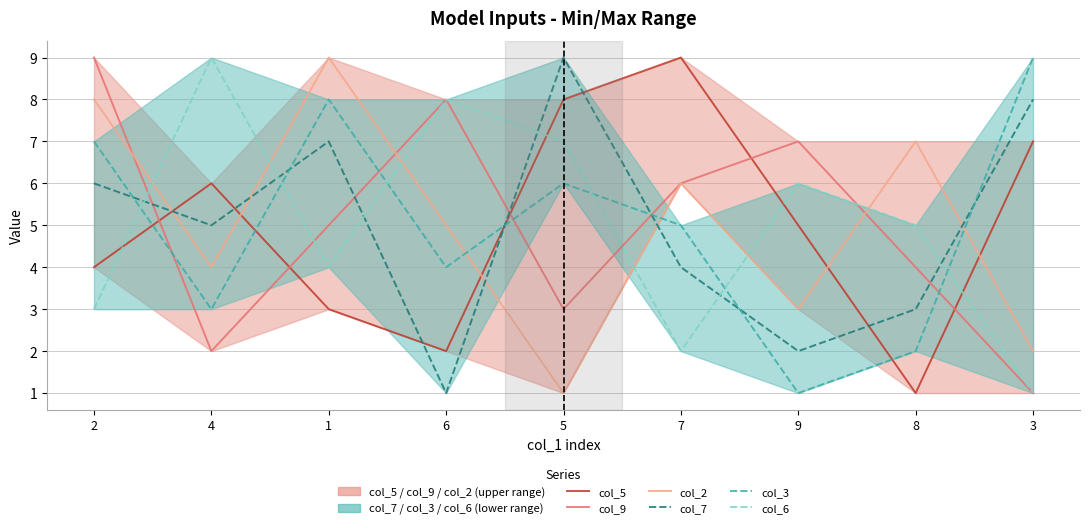

Is the value of col_2 at 7 greater than the value of col_7 at 1?

No